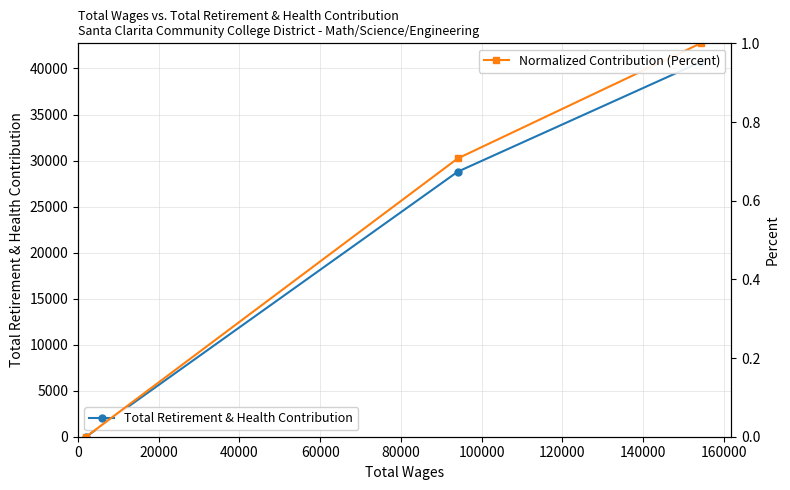

Between 0 and 20000, which series saw the biggest shift?

Total Retirement & Health Contribution